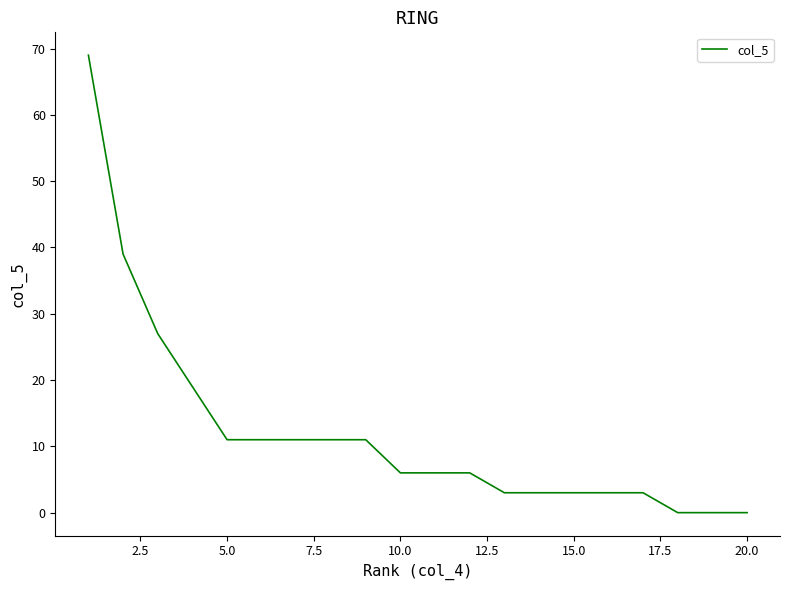

Reading right to left, extract all data points from this chart.

0	0	0	3	3	3	3	3	6	6	6	11	11	11	11	11	19	27	39	69